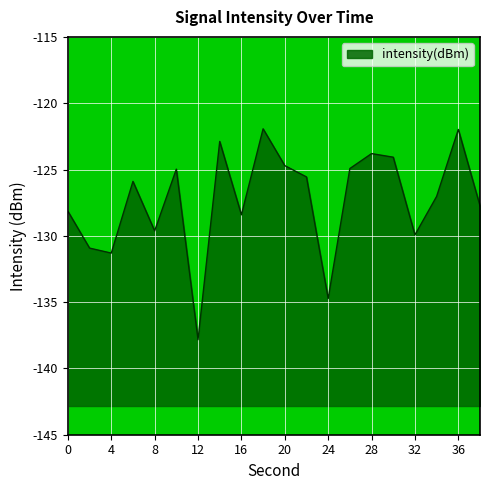

Reading right to left, extract all data points from this chart.

-127.7	-122.0	-127.0	-129.9	-124.1	-123.8	-124.9	-134.7	-125.6	-124.7	-121.9	-128.4	-122.9	-137.8	-125.0	-129.6	-125.9	-131.3	-130.9	-128.1